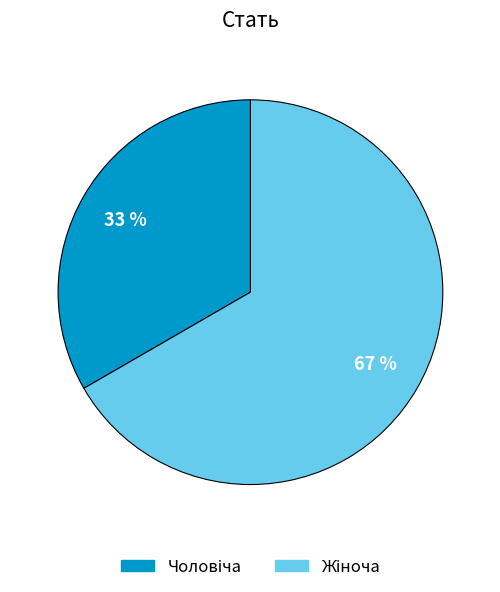

Is there any slice that represents more than half of the pie?

Yes